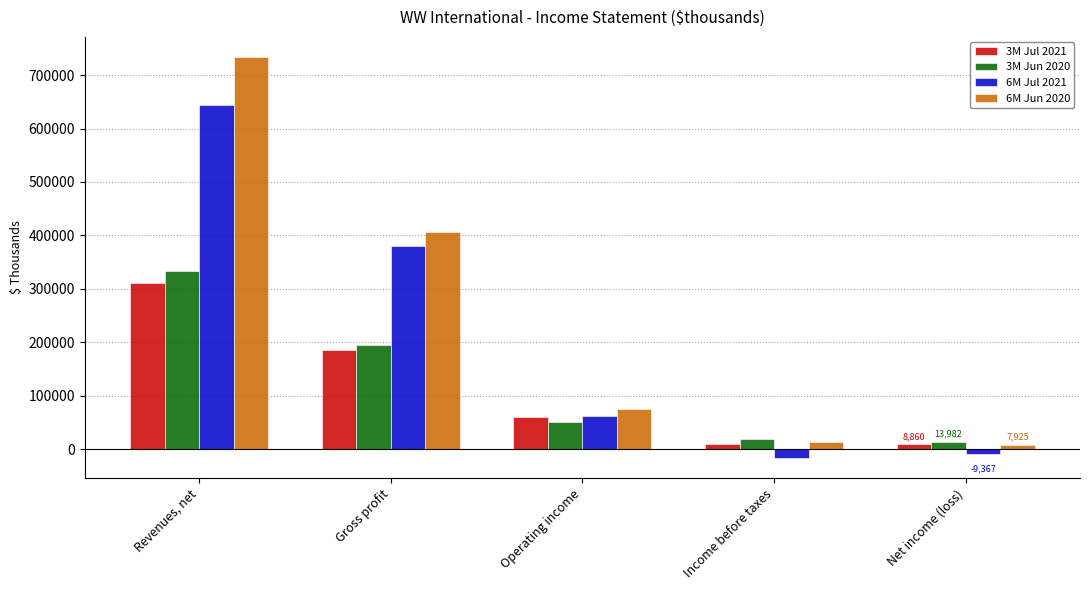

The value of 6M Jul 2021 at Revenues, net is 643175. True or false?

True